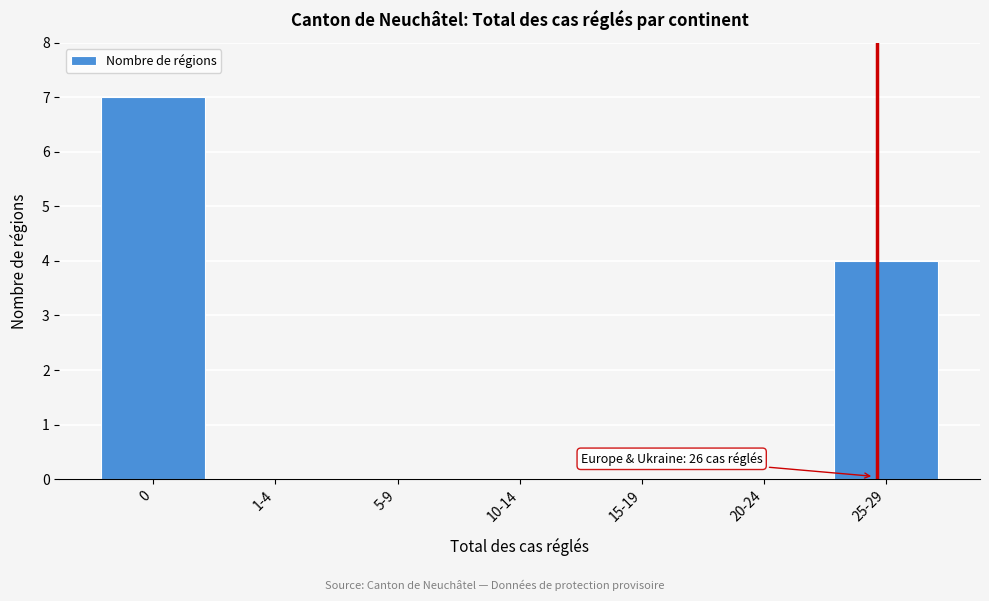

Reading right to left, list all the values displayed in this chart.

25-29=4	20-24=0	15-19=0	10-14=0	5-9=0	1-4=0	0=7